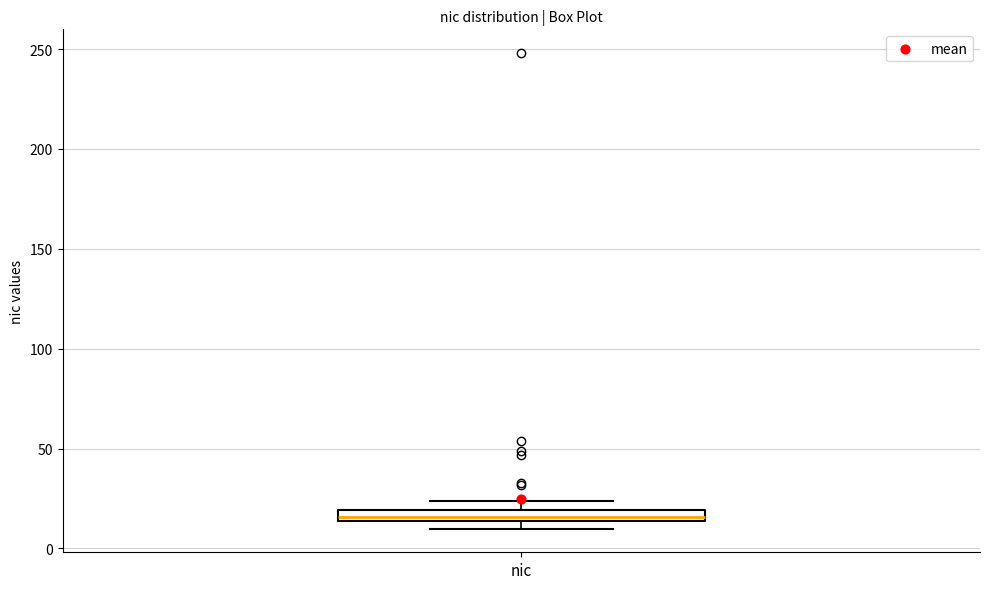

Where is the lower edge of the box for nic on the y-axis? The values are not printed on the chart, so give them approximately, as read against the axis.

15